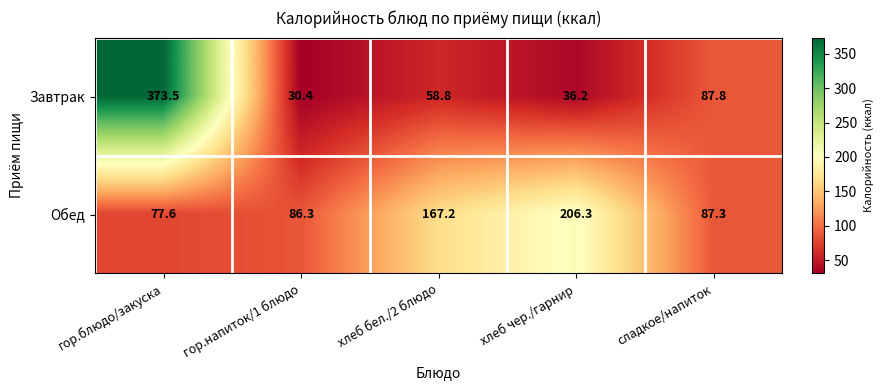

What is the difference between the maximum and minimum values in the Обед series?

128.7